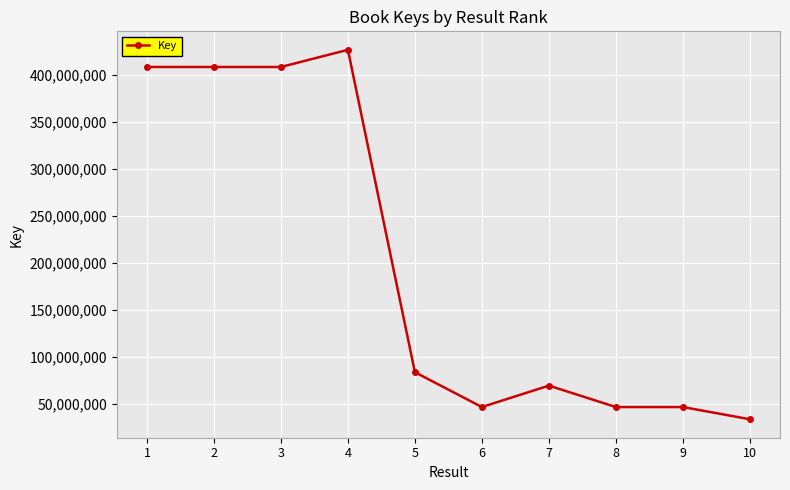

True or false: the data has more than 1 interior local peaks.

True